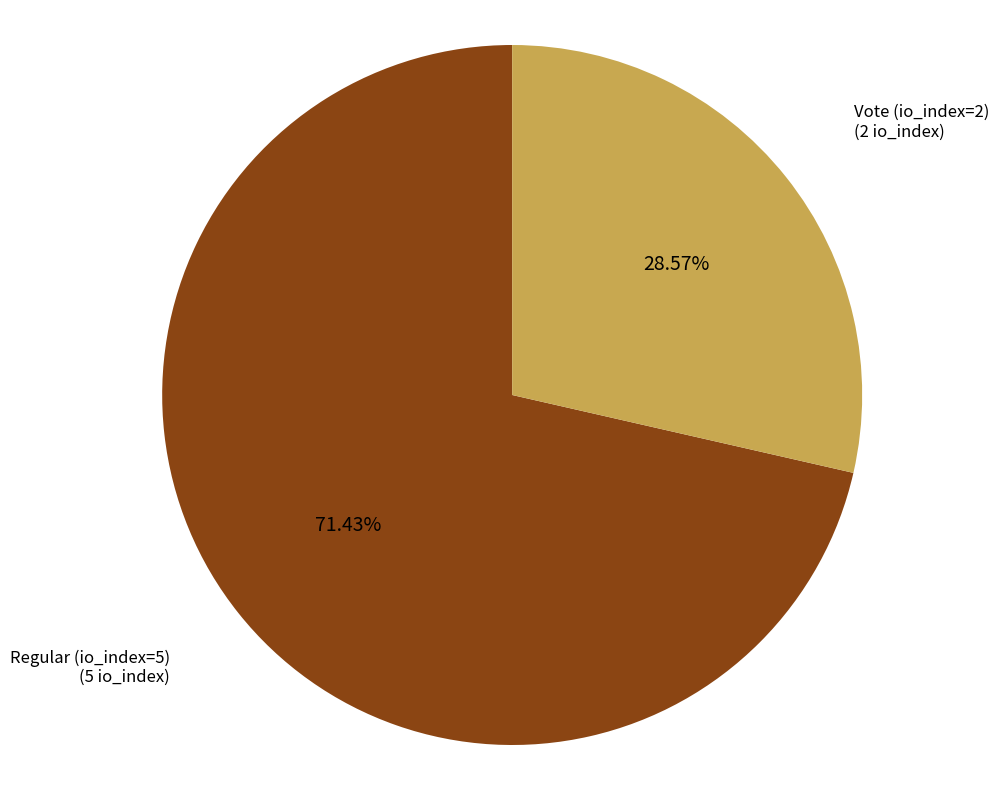

How many segments does this pie chart have?

2